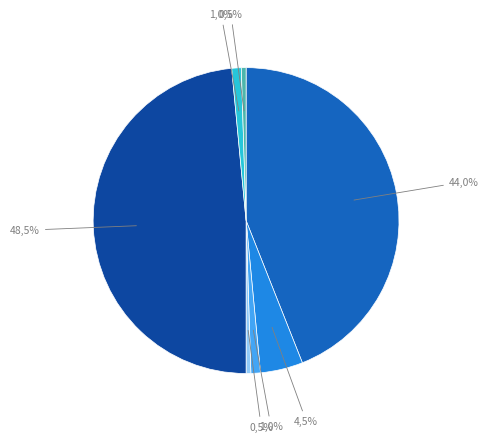

Count the number of slices in the pie.

7